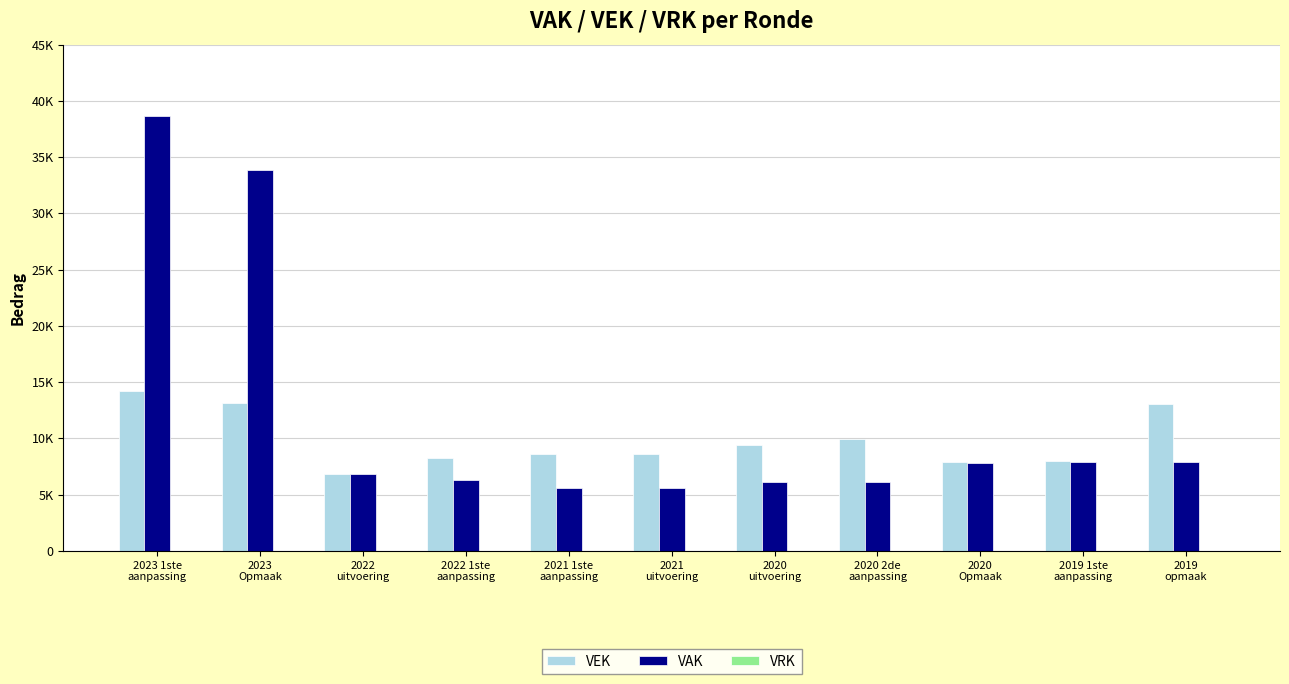

Are the bars horizontal?

No